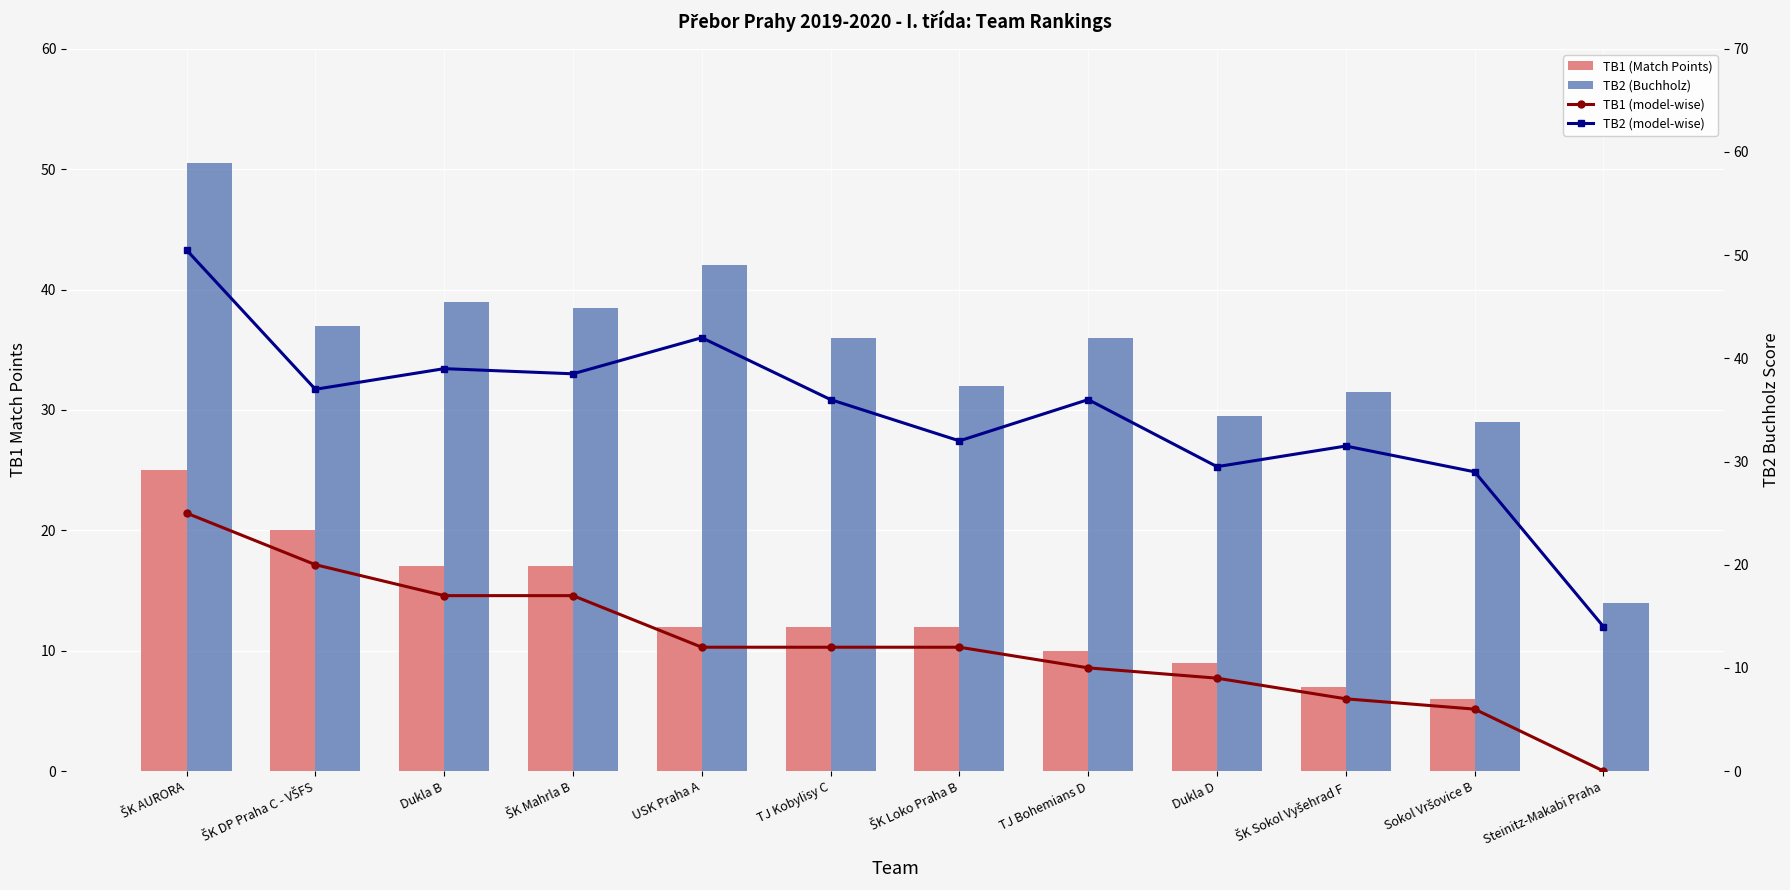

Read the TB2 (Buchholz) value at ŠK AURORA.

50.5